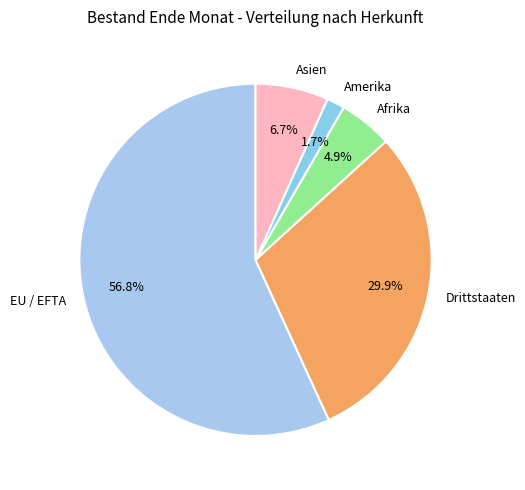

Which has a higher value, Asien or EU / EFTA?

EU / EFTA